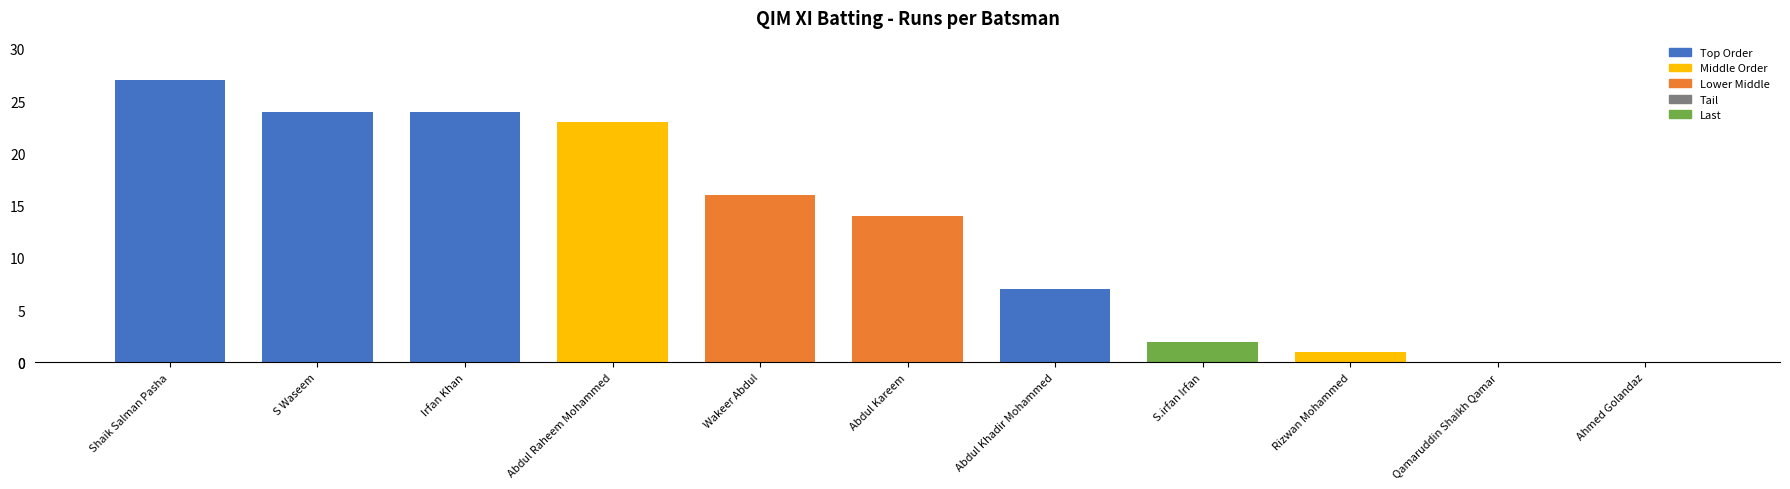

Reading right to left, transcribe all the data shown in this chart.

0	0	1	2	7	14	16	23	24	24	27